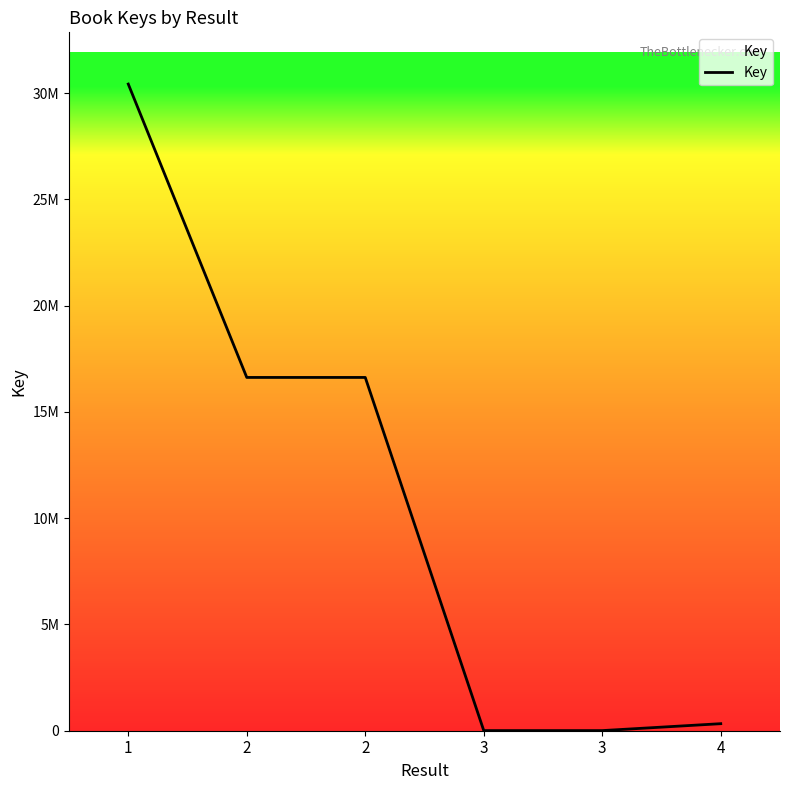

Approximately how many times larger is the value at 2 compared to 4?

50.2